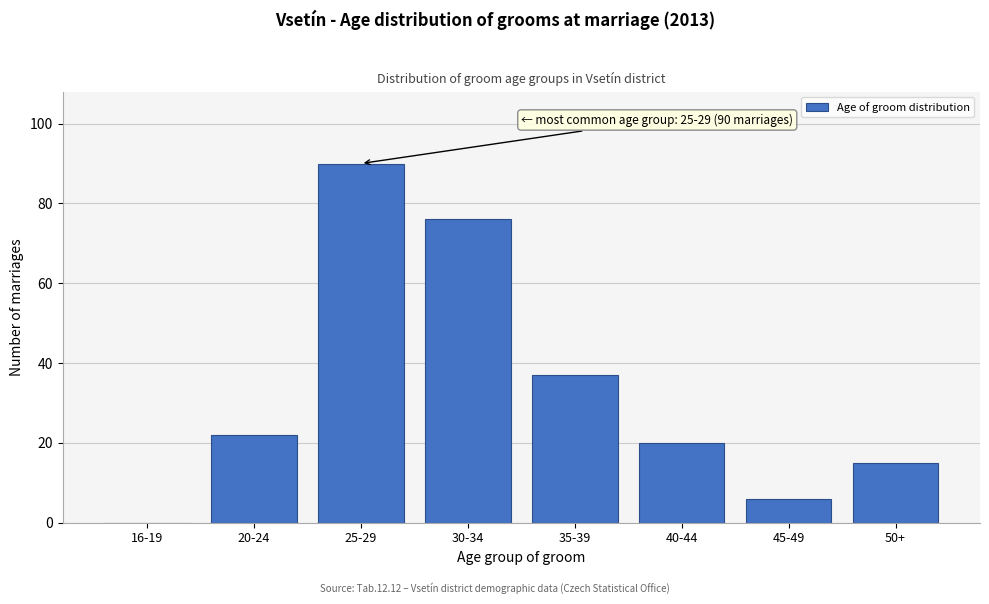

Reading left to right, list all the values displayed in this chart.

16-19=0	20-24=22	25-29=90	30-34=76	35-39=37	40-44=20	45-49=6	50+=15